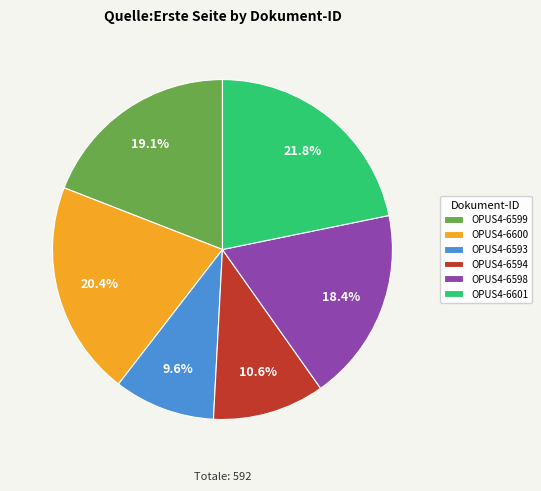

What is the largest slice in the pie chart?

OPUS4-6601